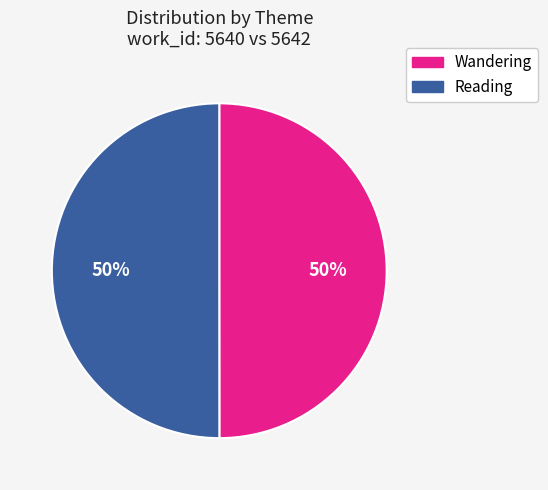

The Reading slice represents 44% of the pie. True or false?

False